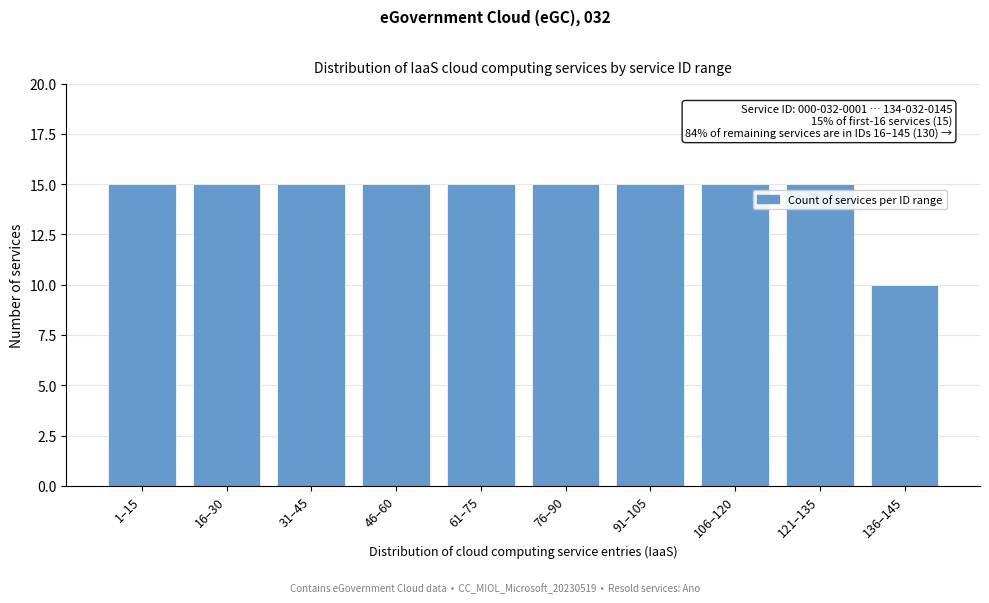

Reading left to right, what are all the values shown in this chart?

15	15	15	15	15	15	15	15	15	10